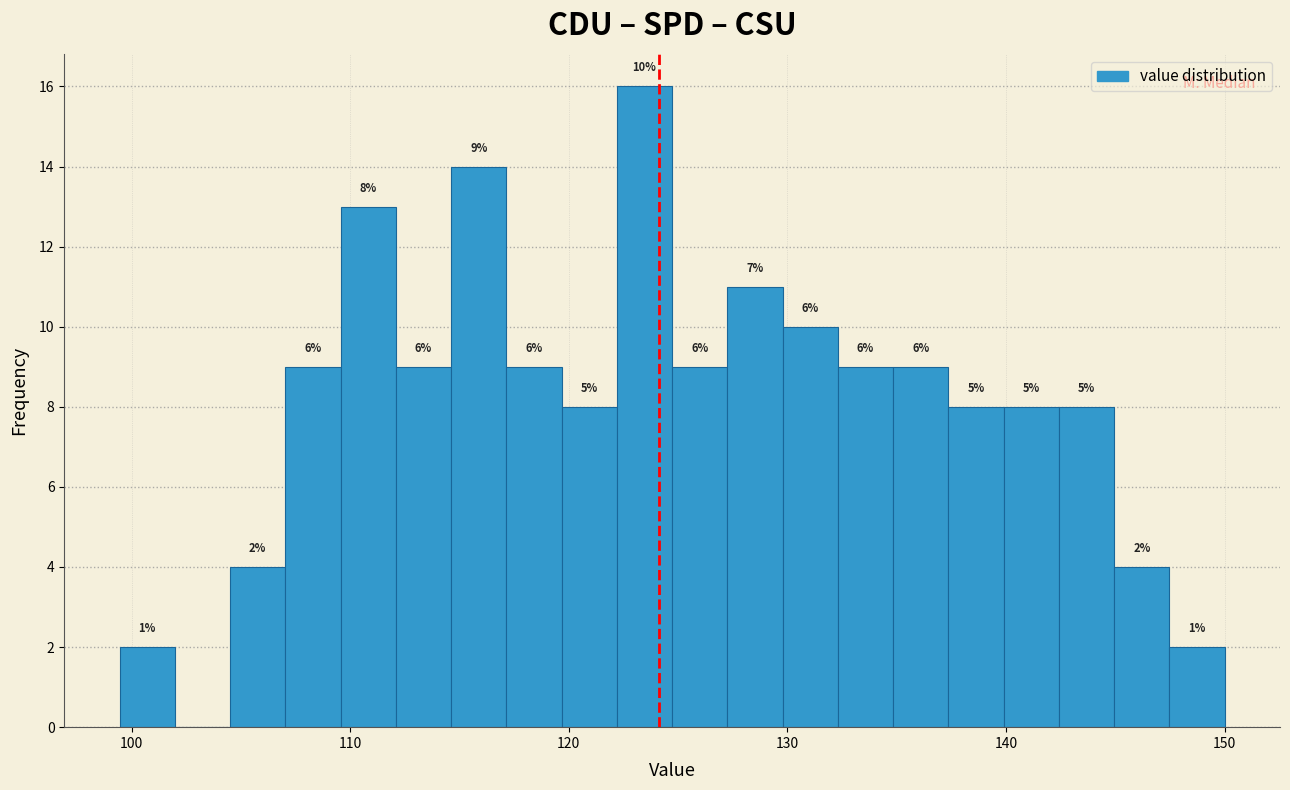

Around what value on the x-axis is the tallest bar? Give the approximate position of its centre, as read against the axis.

123